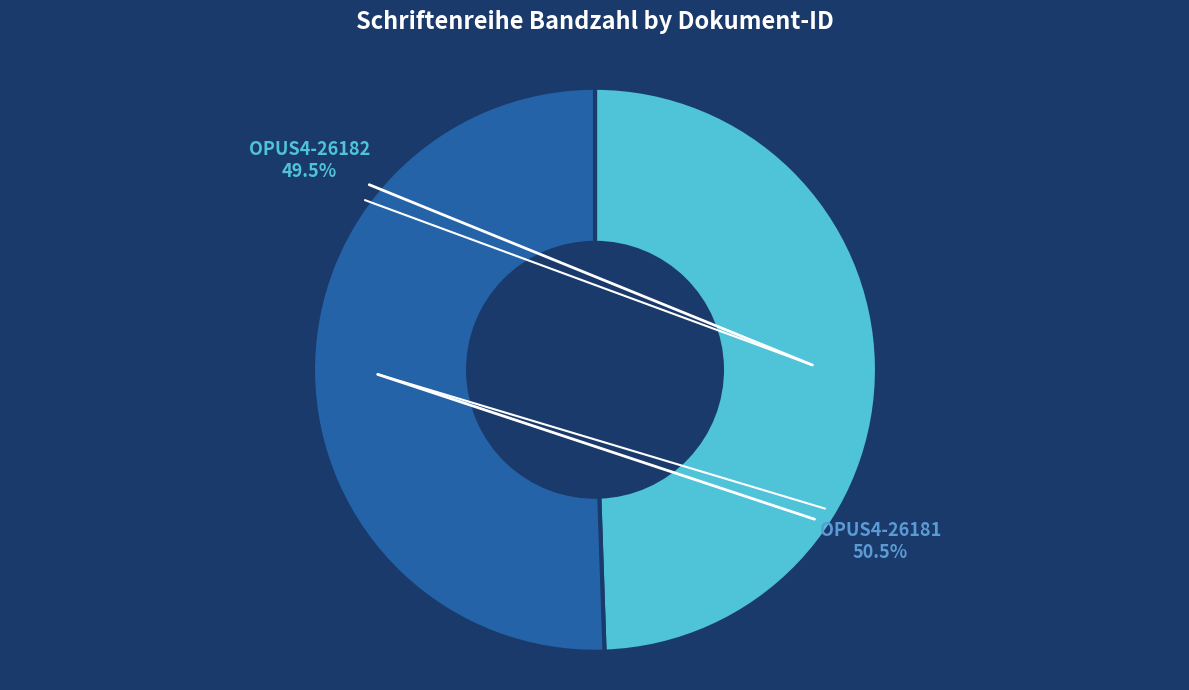

Is there any slice that represents more than half of the pie?

Yes